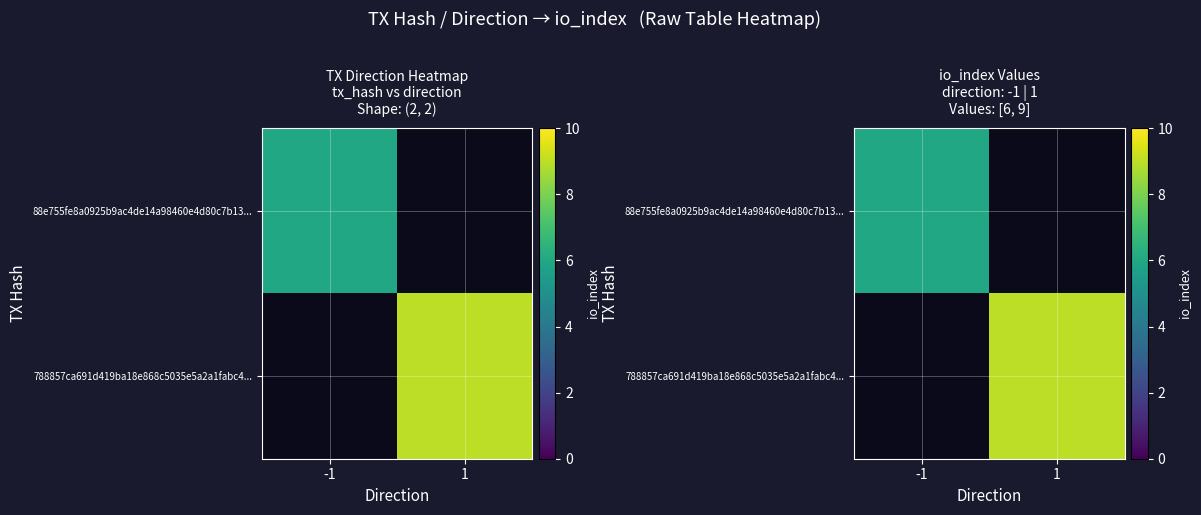

At 1, list the series in order from largest to smallest.

788857ca691d419ba18e868c5035e5a2a1fabc4..., 88e755fe8a0925b9ac4de14a98460e4d80c7b13...